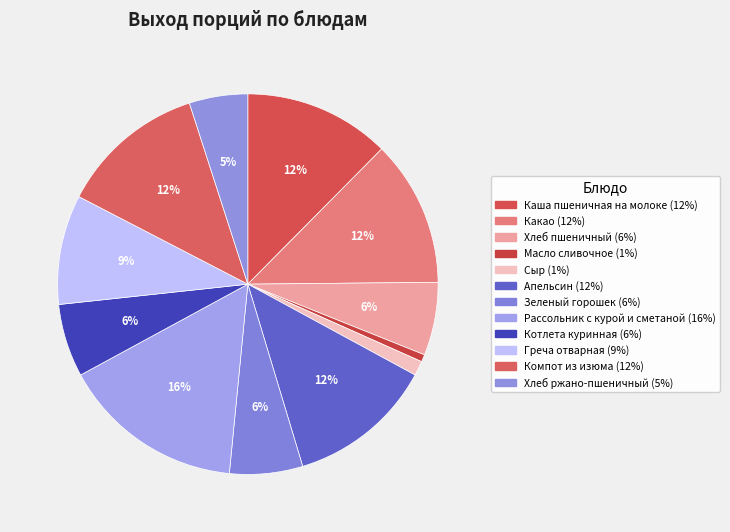

Does Масло сливочное represent more than half of the total?

No